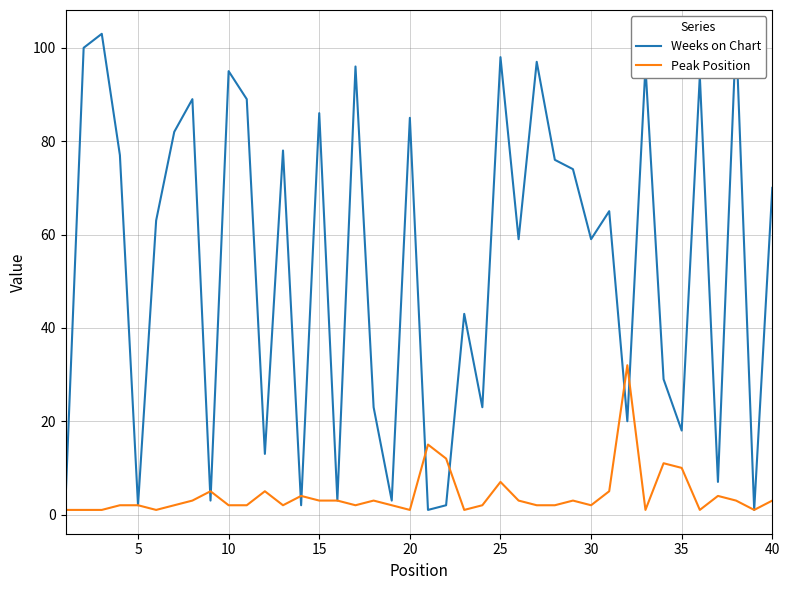

True or false: Peak Position has more than 2 interior local peaks.

True